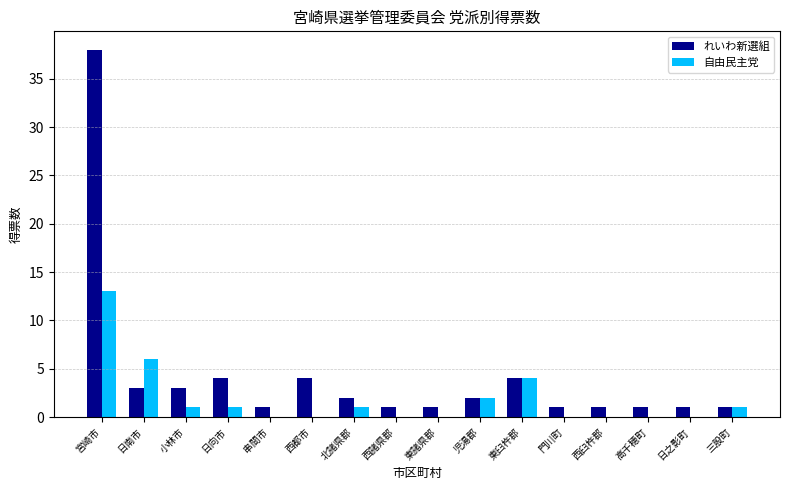

Count the number of data series in this chart.

2